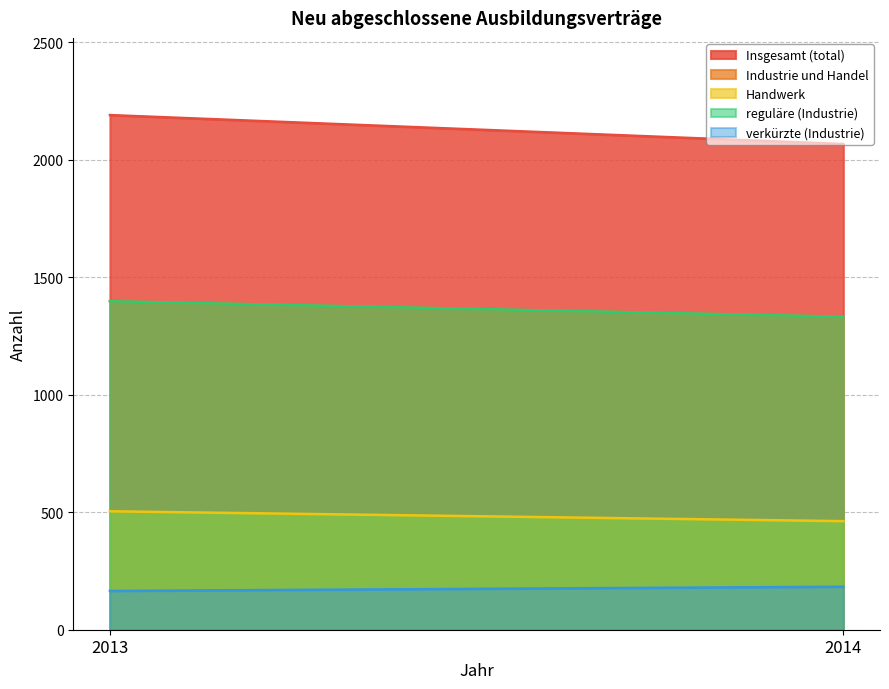

What is the sum of the reguläre (Industrie) values at 2013 and 2014?

2730